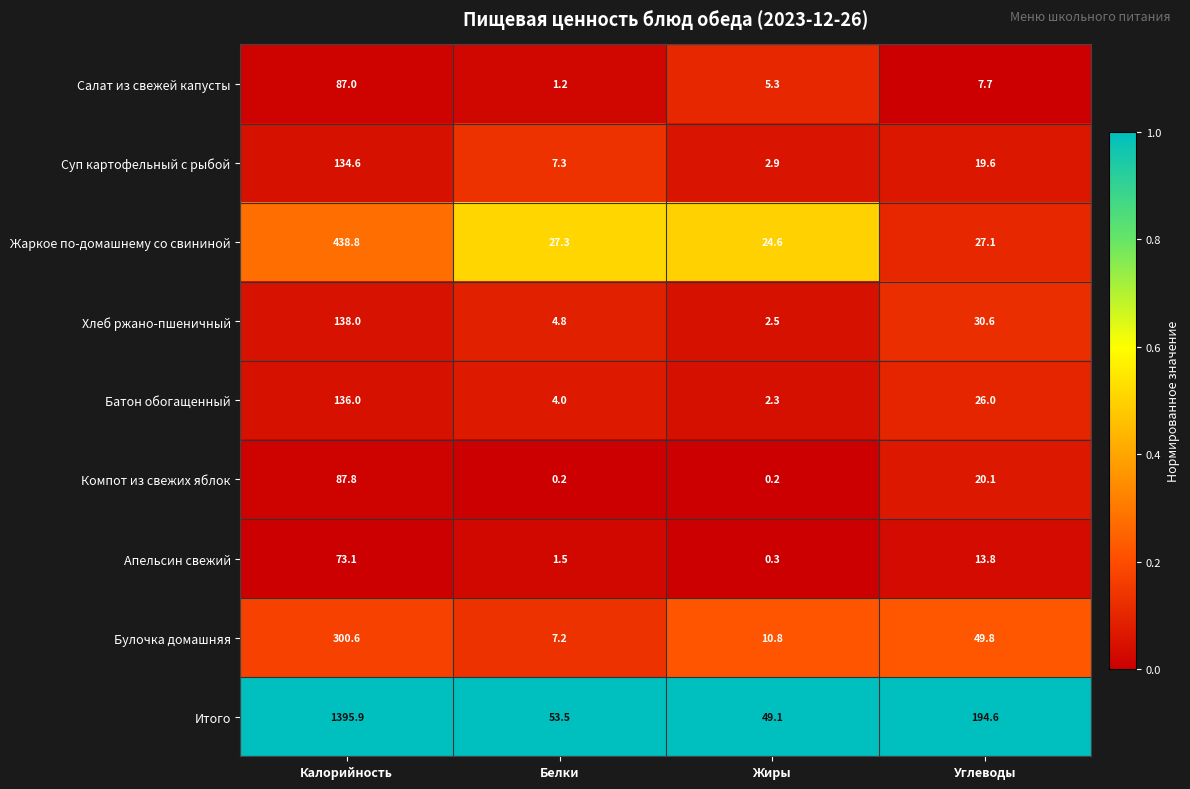

Where is Жаркое по-домашнему со свининой nearest to the value 231?

Белки